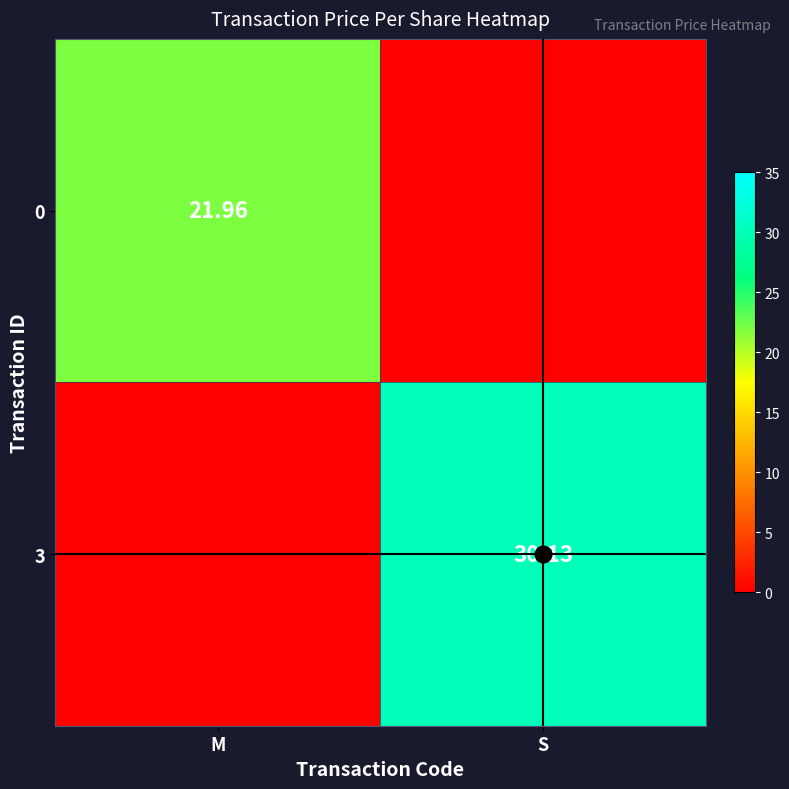

At which label does 0 reach its minimum?

S